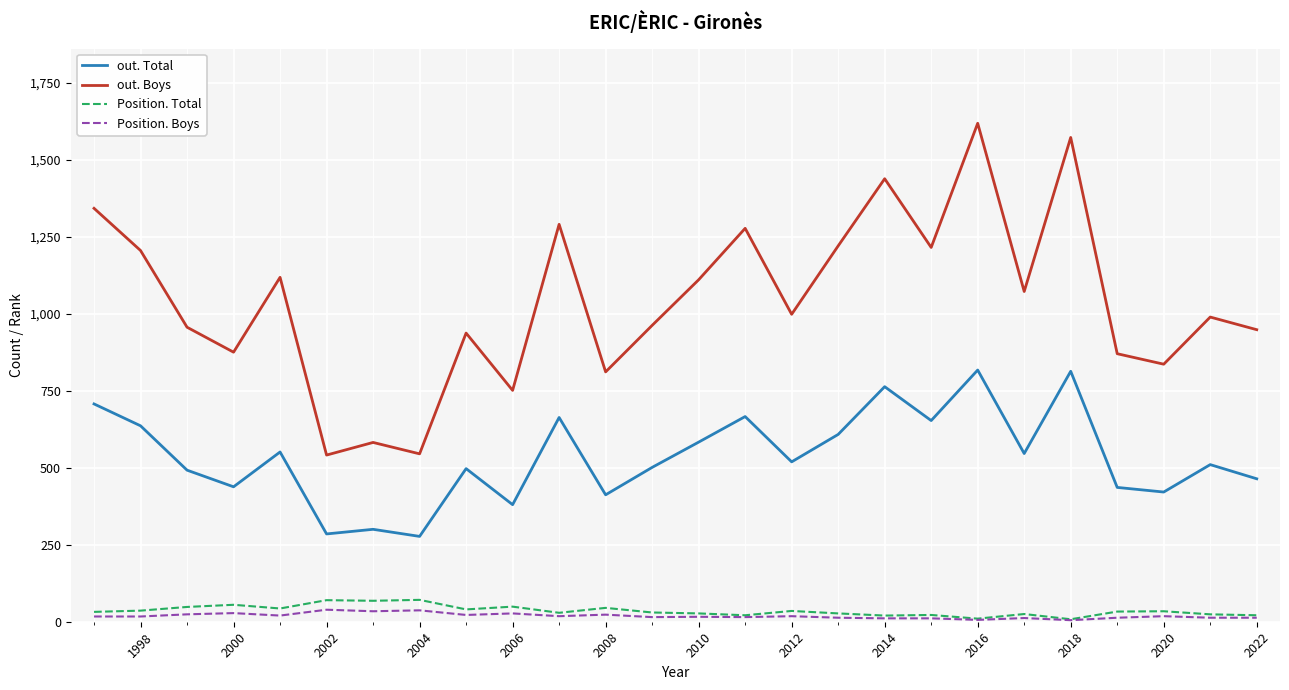

What is the sum of all out. Total values?

13938